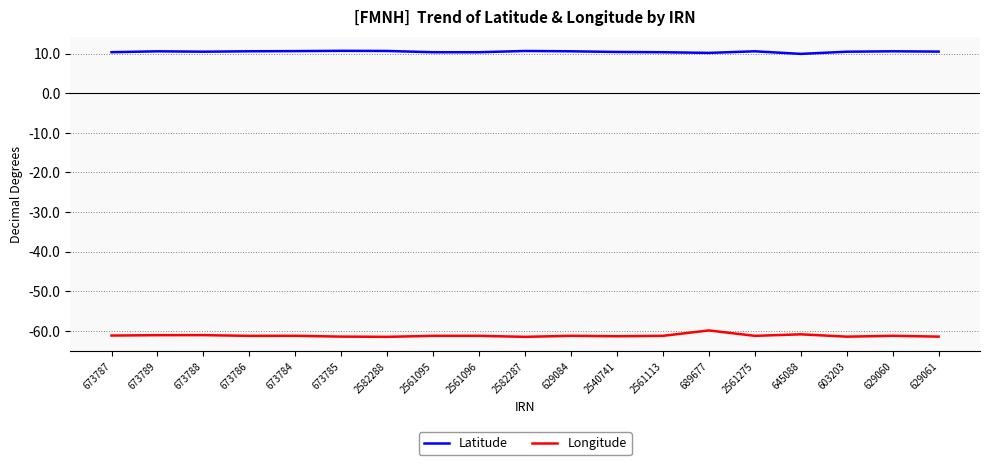

In Latitude, how many points are higher than both neighbors (excluding endpoints)?

5